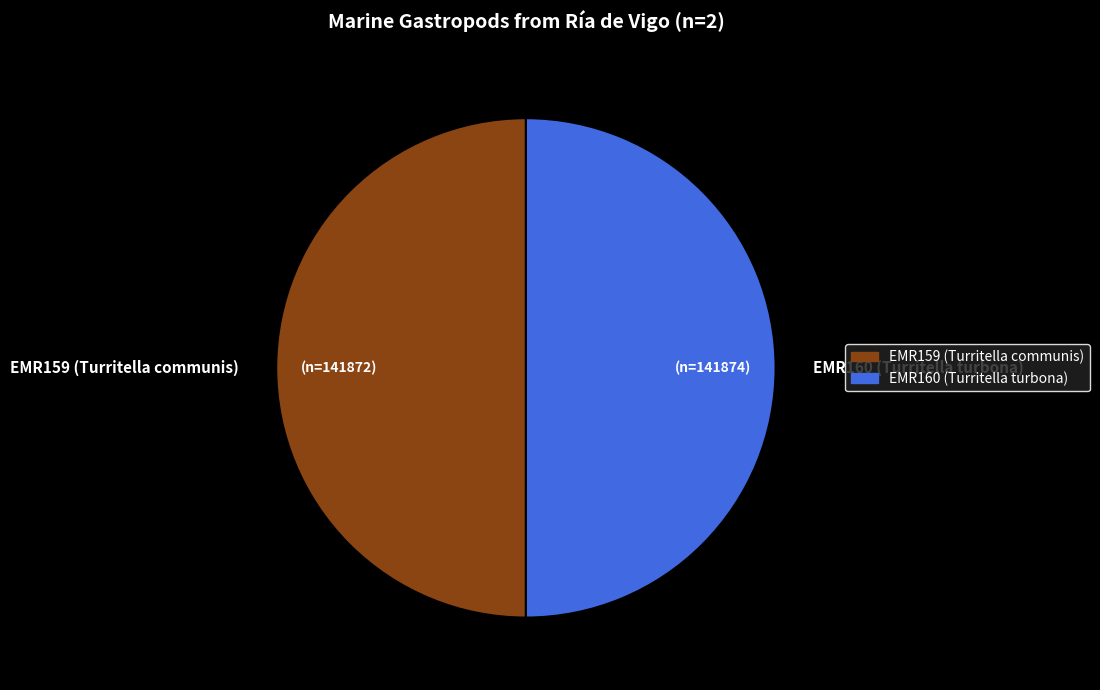

Is it true that EMR160 (Turritella turbona) is 55% of the pie?

False